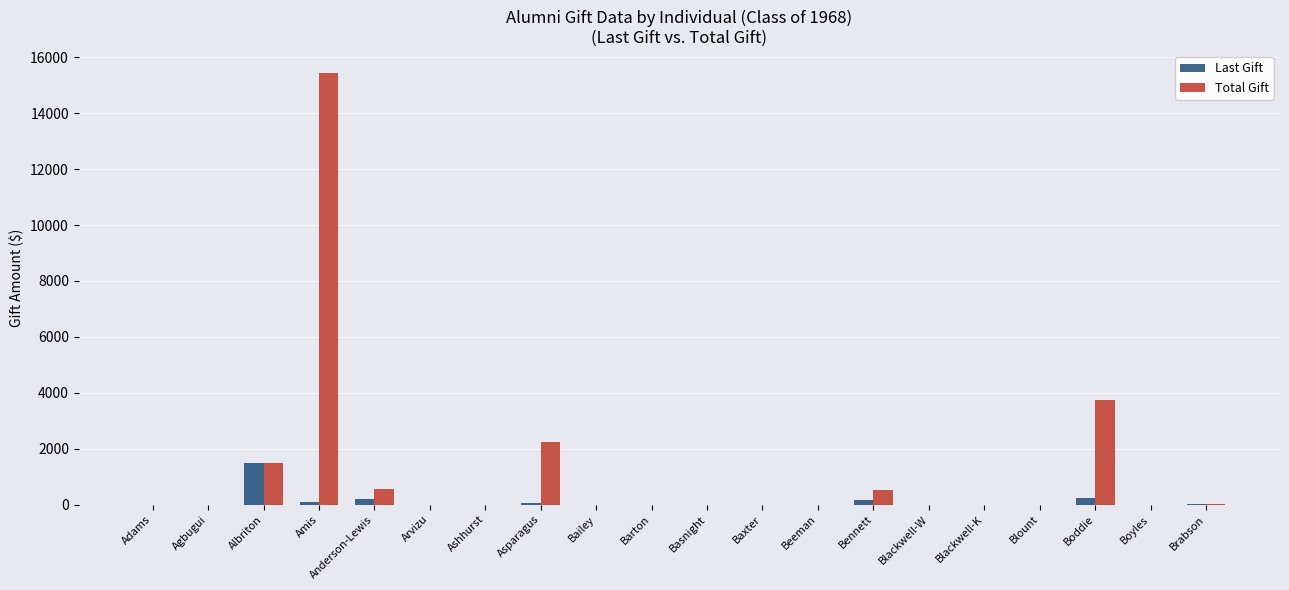

At which category is the sum across all series the highest?

Amis